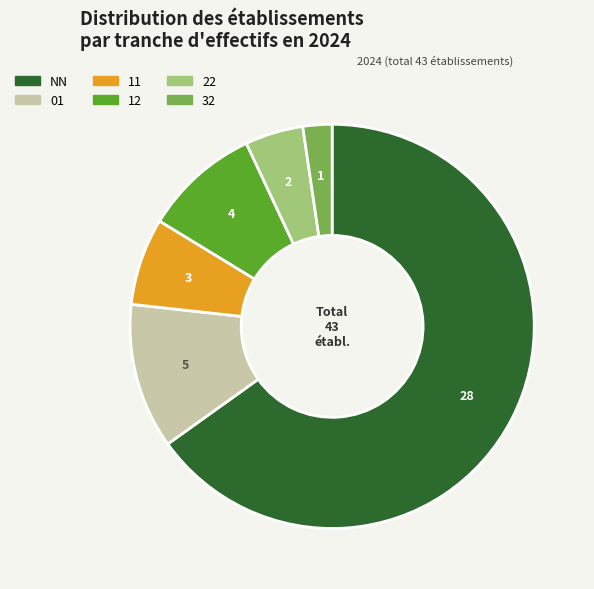

Count the number of slices in the pie.

6